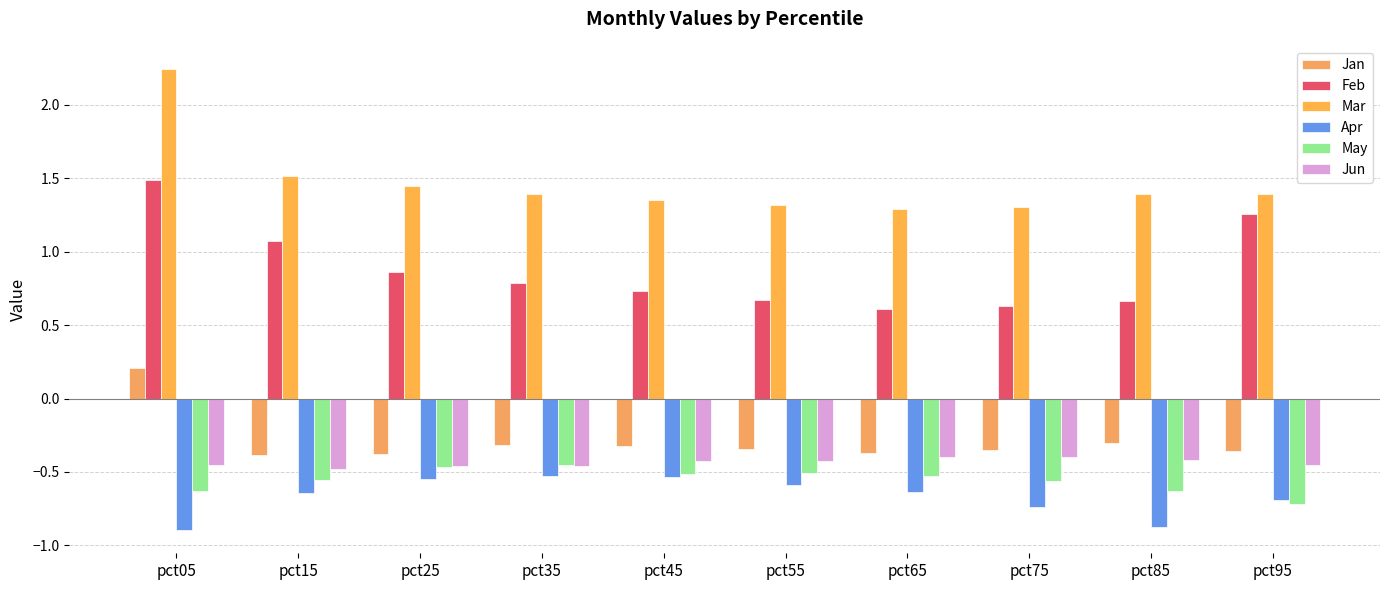

Which category has the highest value in the Jun series?

pct75